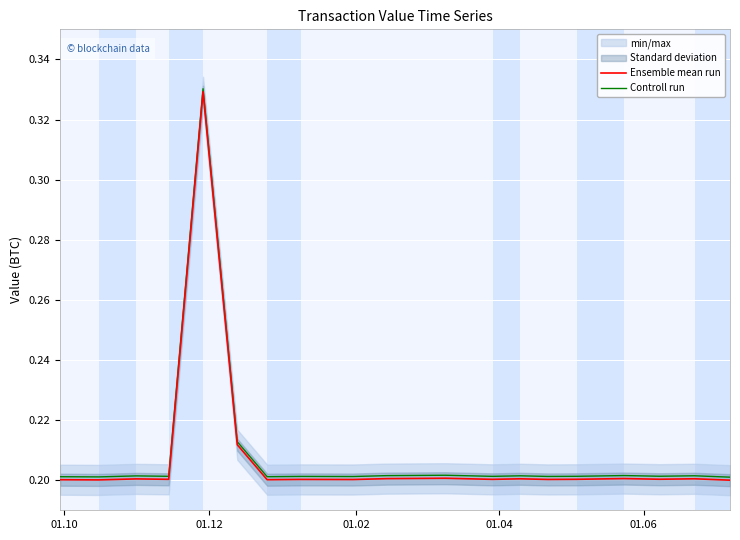

True or false: Controll run and Ensemble mean run intersect in this chart.

False